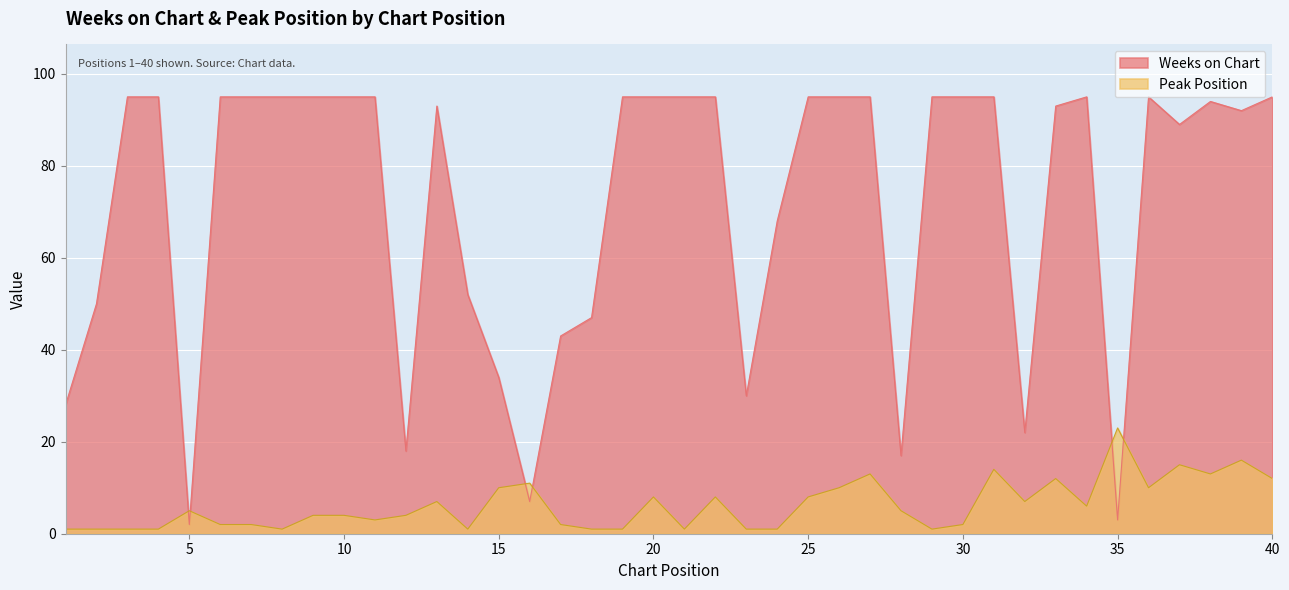

True or false: Peak Position and Weeks on Chart intersect in this chart.

True